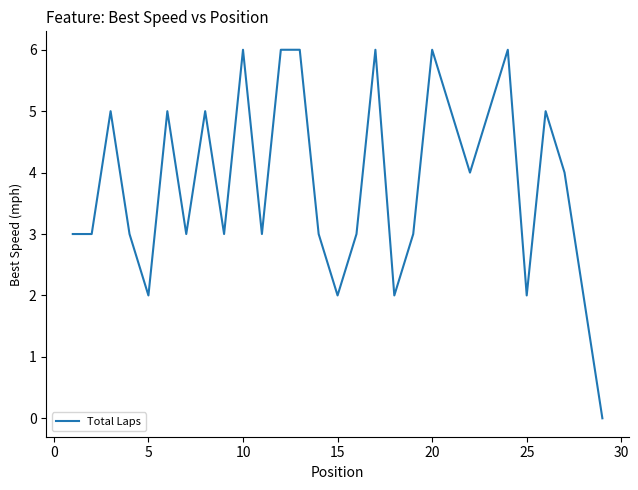

What is the greatest value displayed?

6